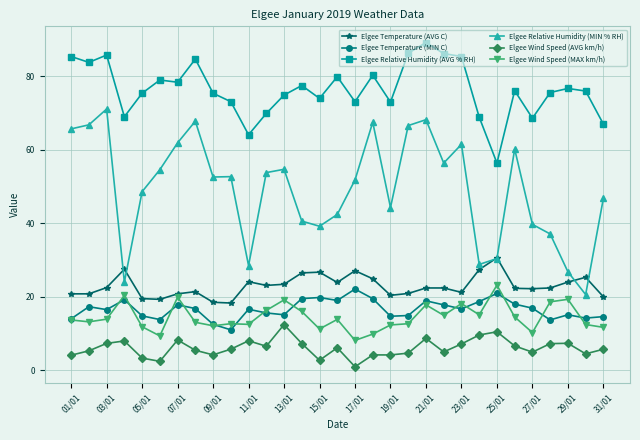

What is the maximum value shown in the chart?

89.2